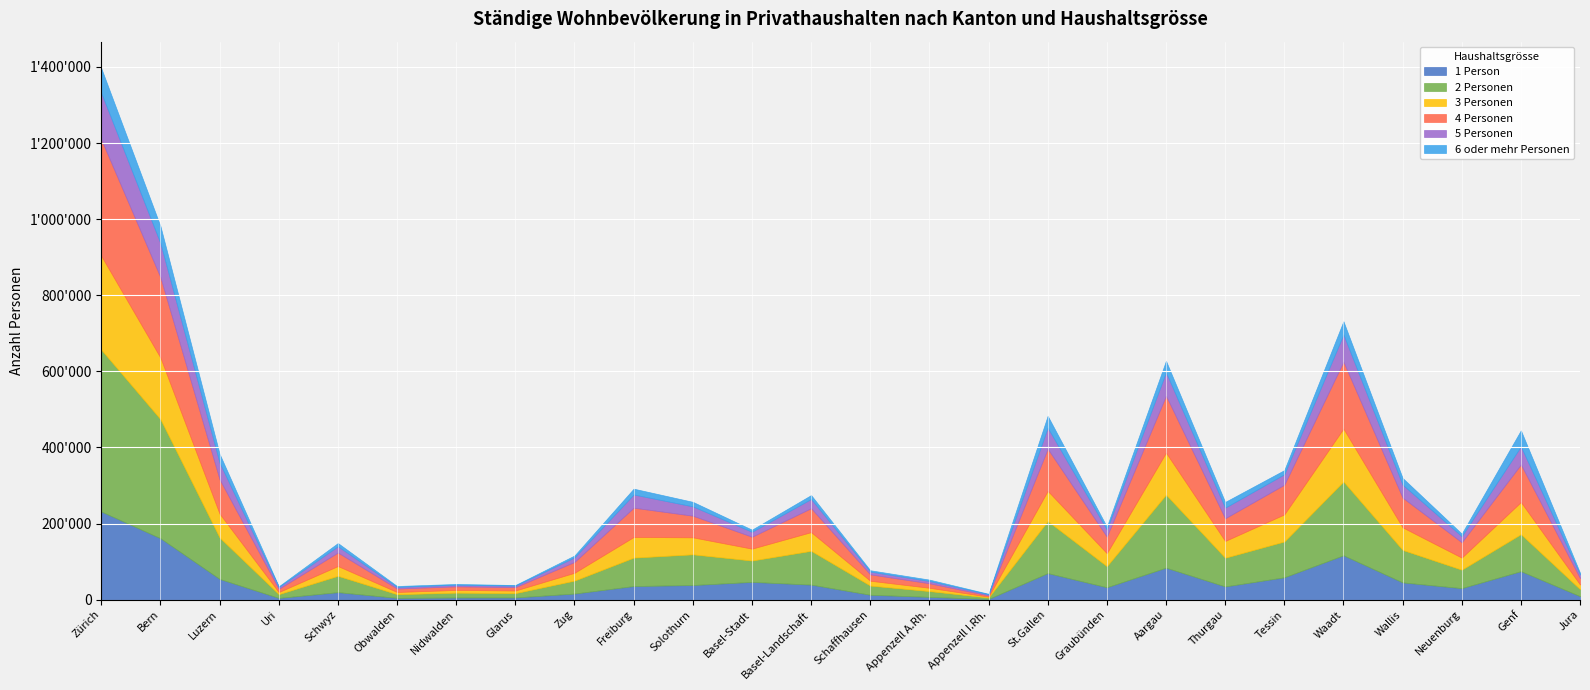

Which series has the largest total across all categories?

2 Personen